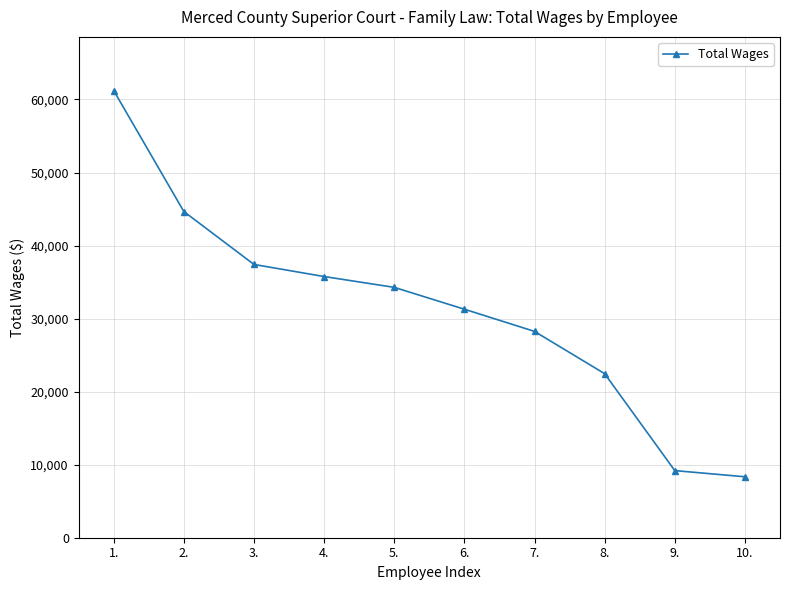

What is the value of the 9th point from the left?

9189